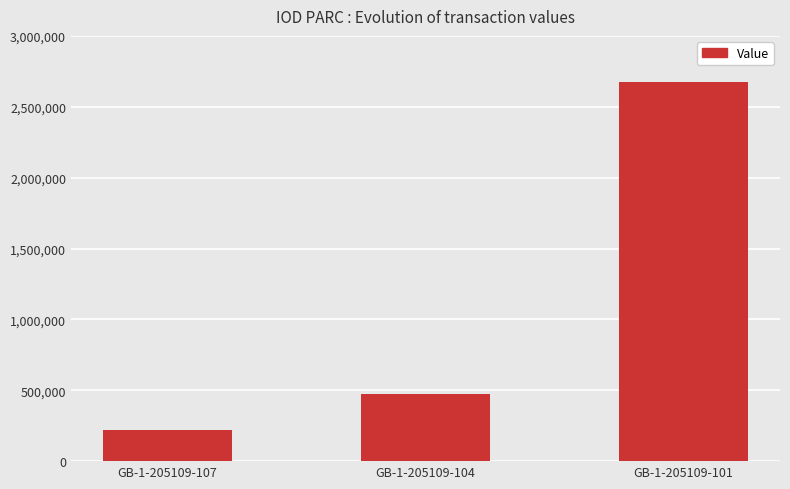

How many values are between 222440 and 2671479?

3